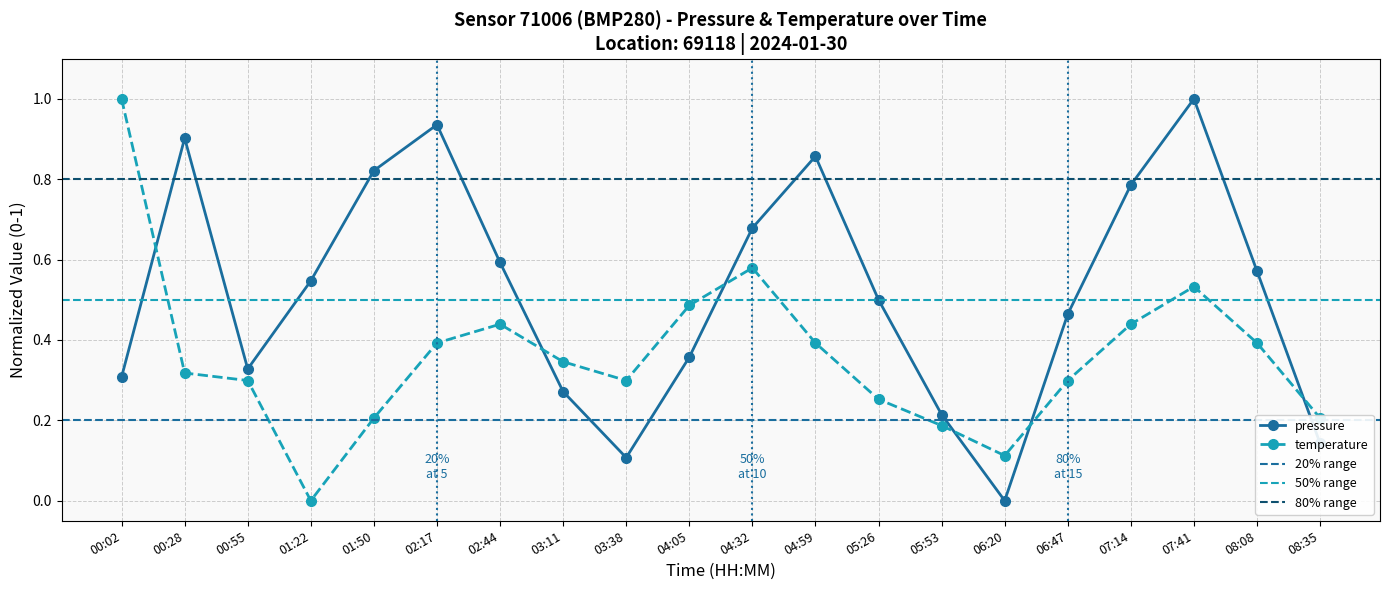

The value of temperature at 07:14 is 0.4. True or false?

True